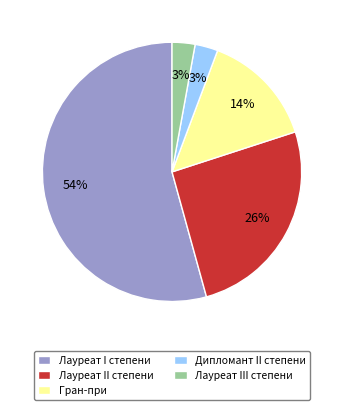

To the nearest percent, what is the combined percentage of Лауреат II степени and Лауреат I степени?

80%